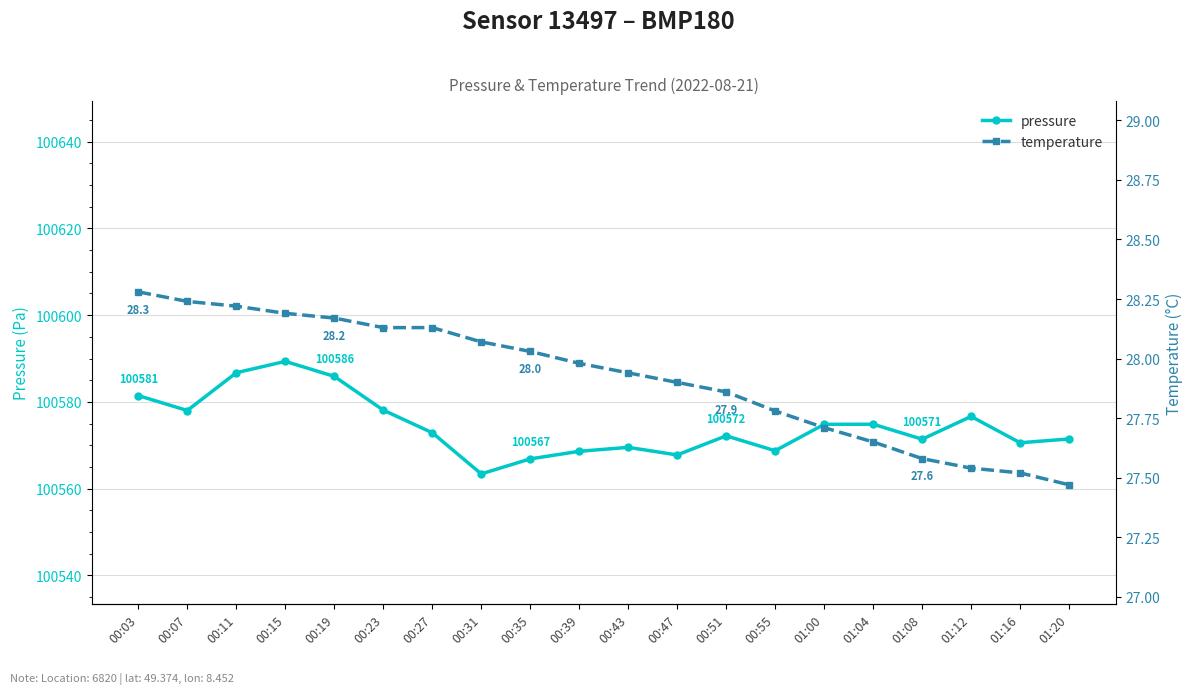

What is the sum of the pressure values at 00:35 and 01:12?

201143.5